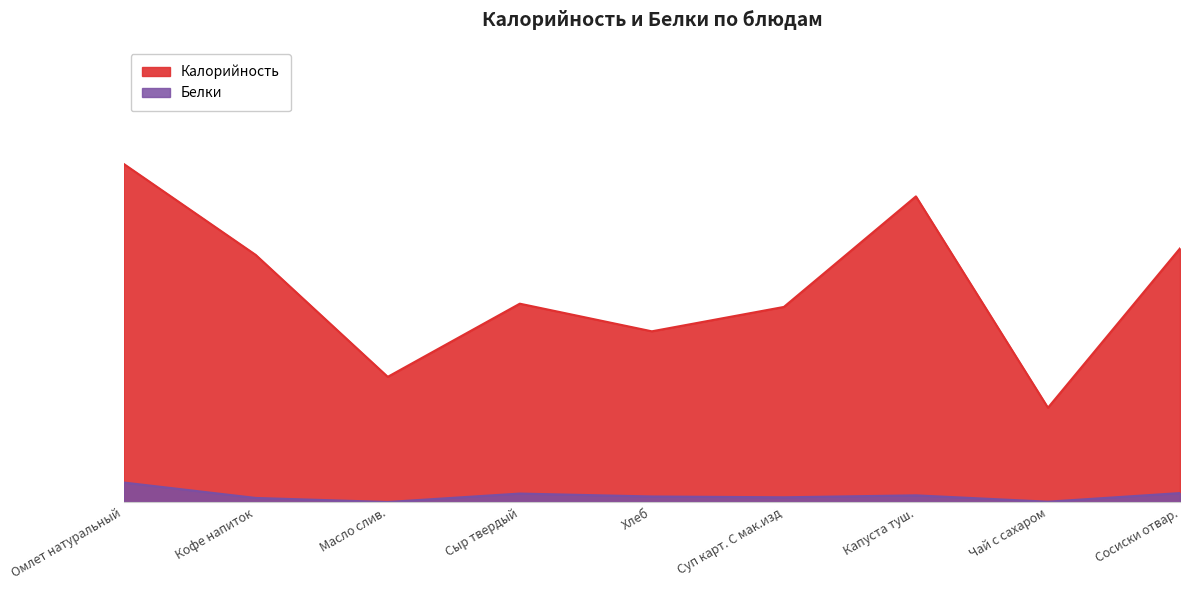

Which series has the largest total across all categories?

Калорийность